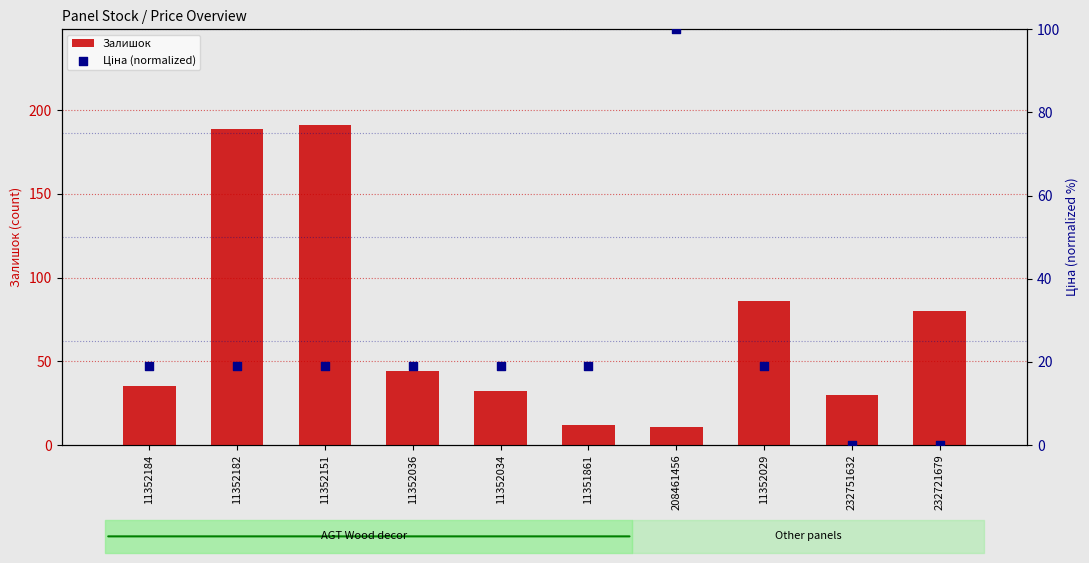

Which series has the widest spread of Y values?

Залишок